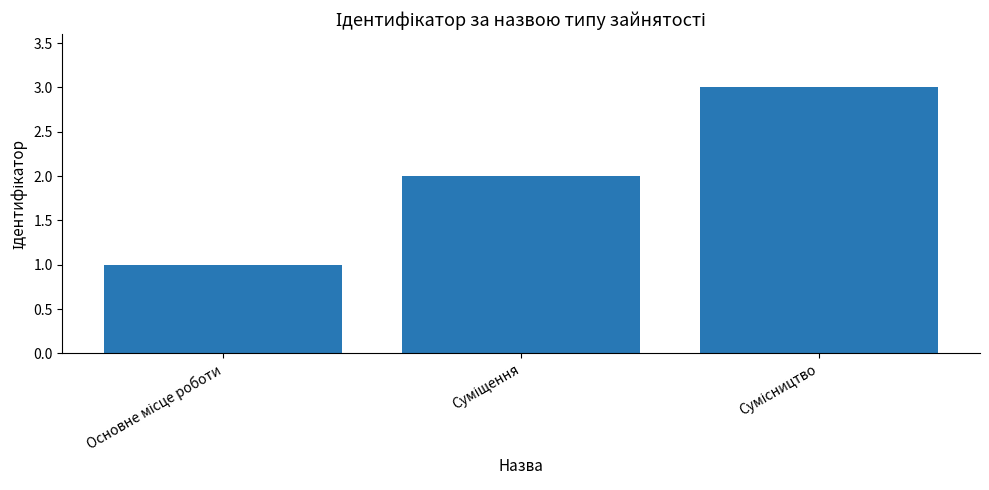

What is the greatest value displayed?

3